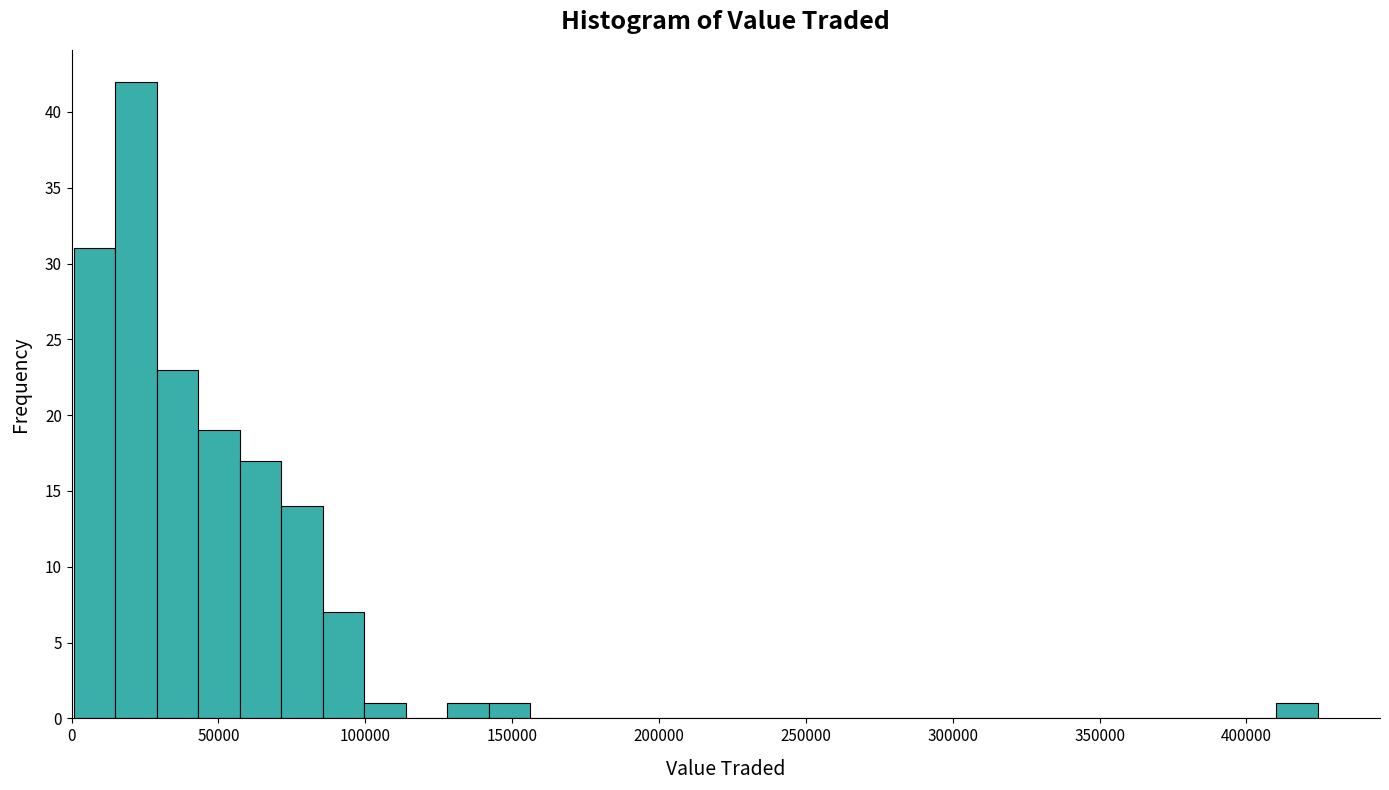

Read against the x-axis, roughly where is the centre of the tallest bar?

20000